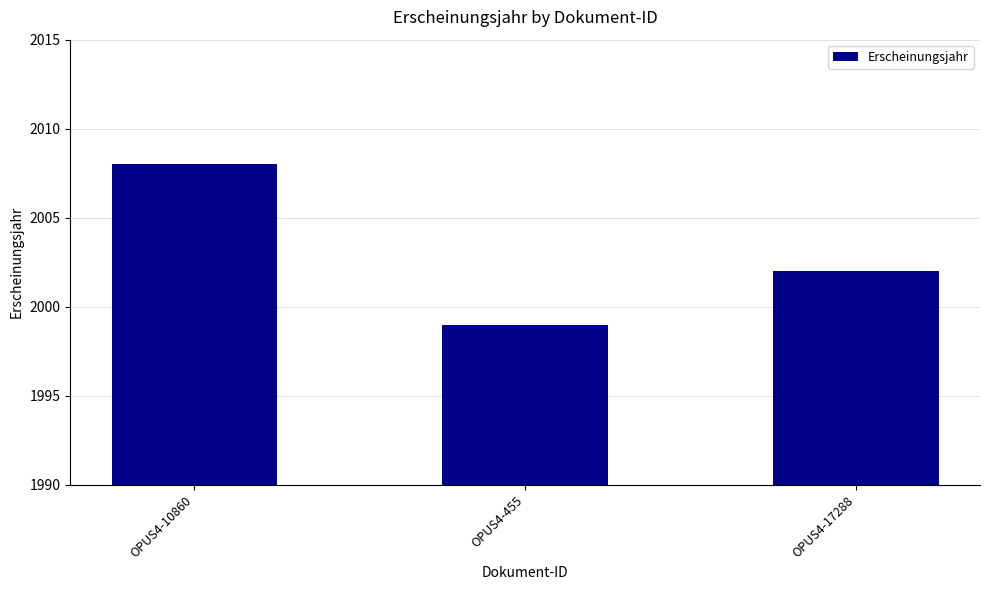

Does the chart contain any negative values?

No